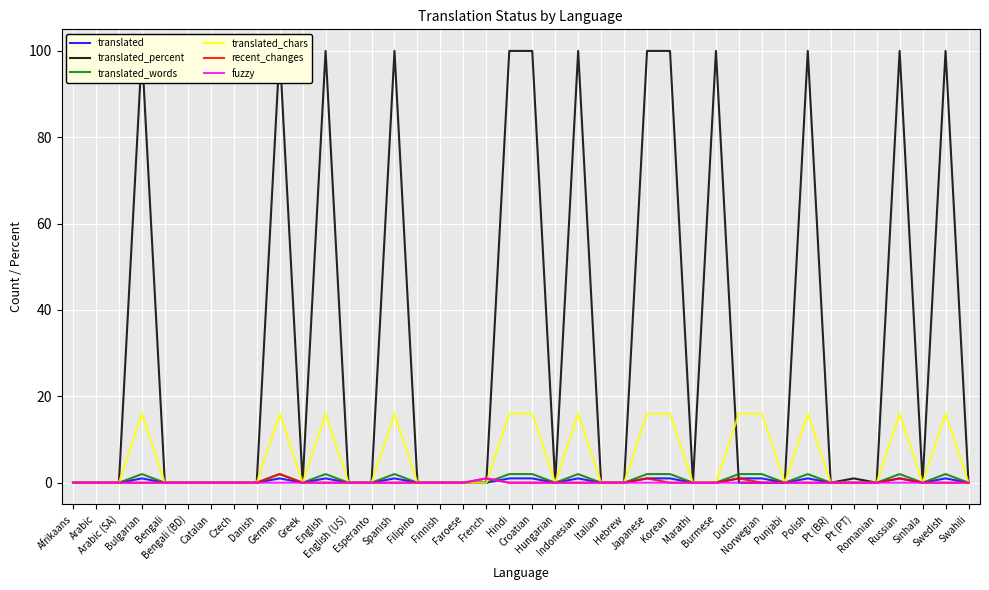

What position from the left is Romanian?

36